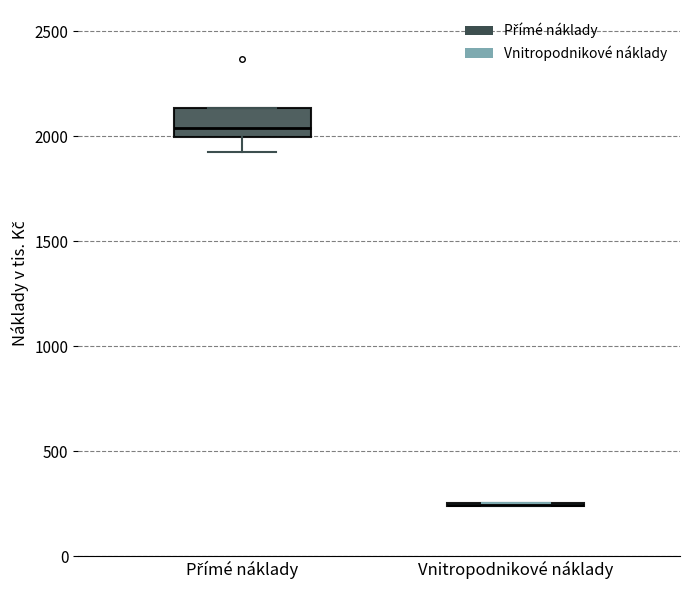

Comparing the boxes themselves (not the whiskers), which one is the tallest?

Přímé náklady